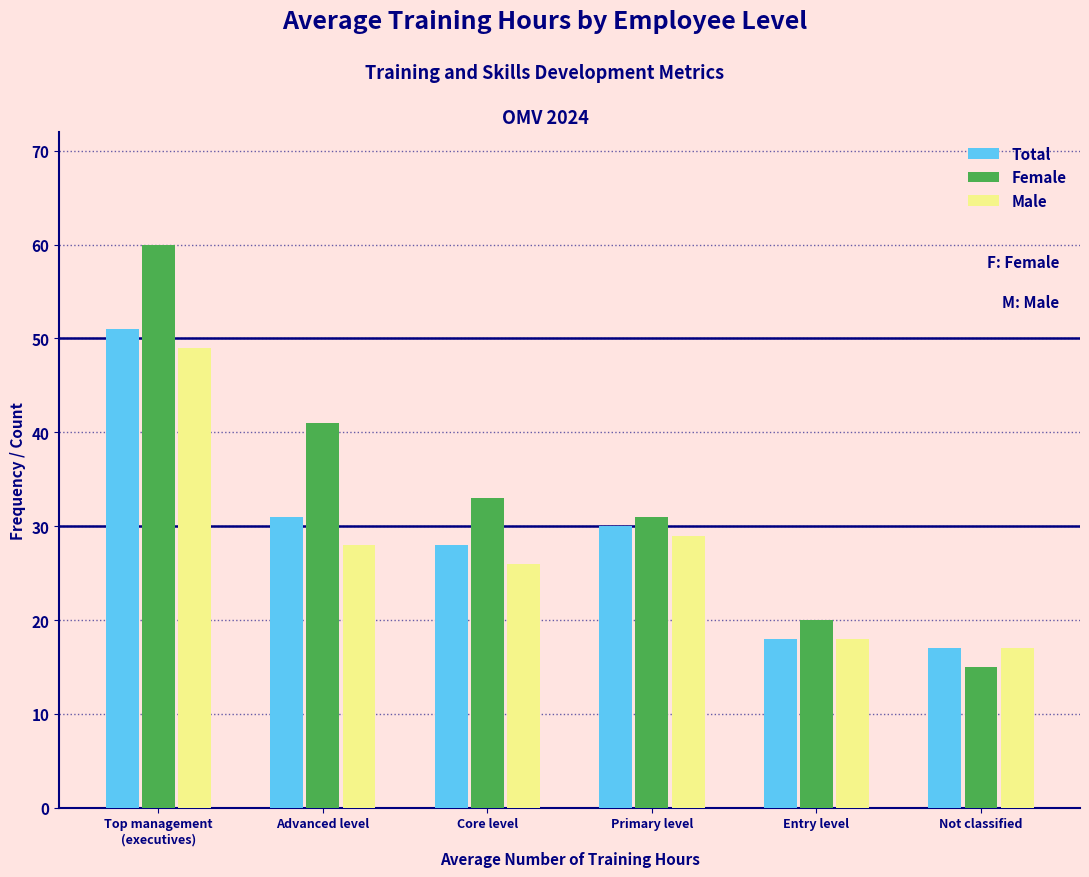

Reading left to right, transcribe all the data shown in this chart.

Total: 51	31	28	30	18	17
Female: 60	41	33	31	20	15
Male: 49	28	26	29	18	17